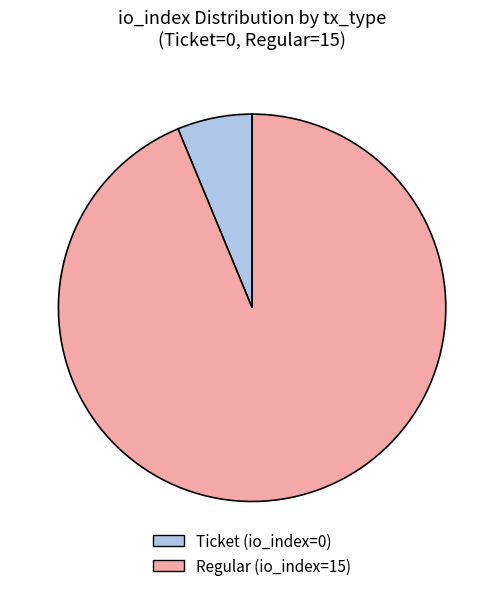

Is the sum of Ticket and Regular greater than half?

Yes